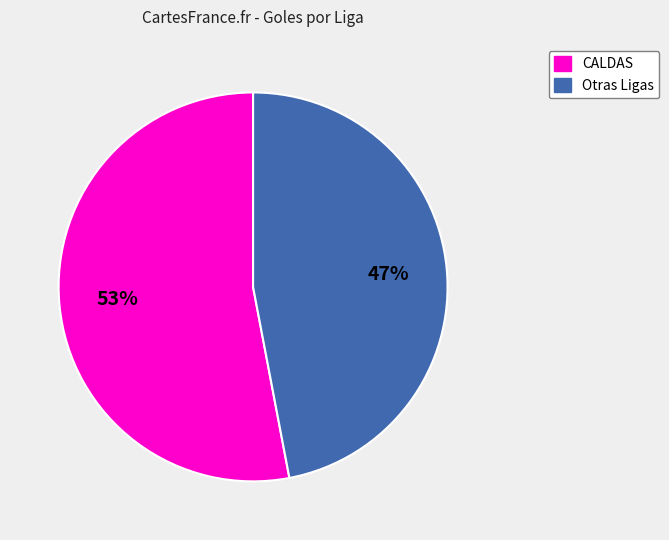

Does any single category account for the majority?

Yes